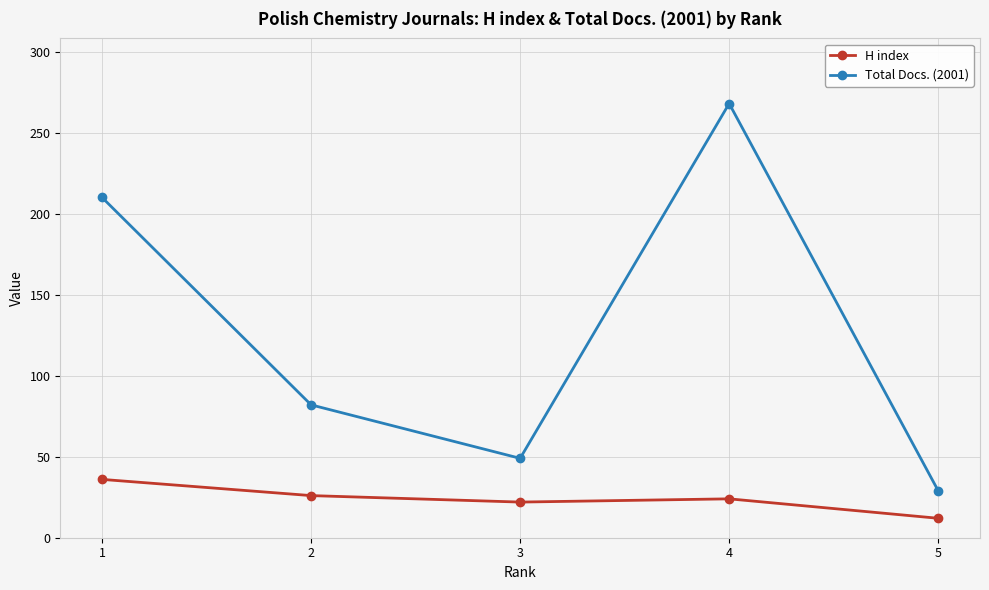

List the series in order of their peak value, lowest first.

H index, Total Docs. (2001)